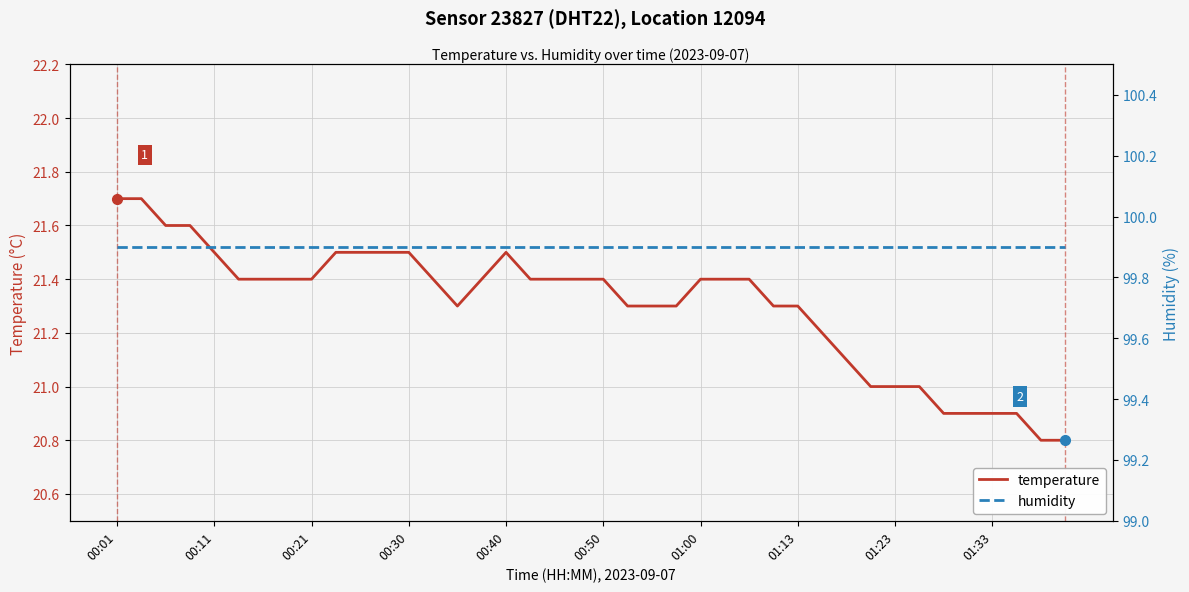

Is it true that temperature equals 6.2 at 01:13?

False